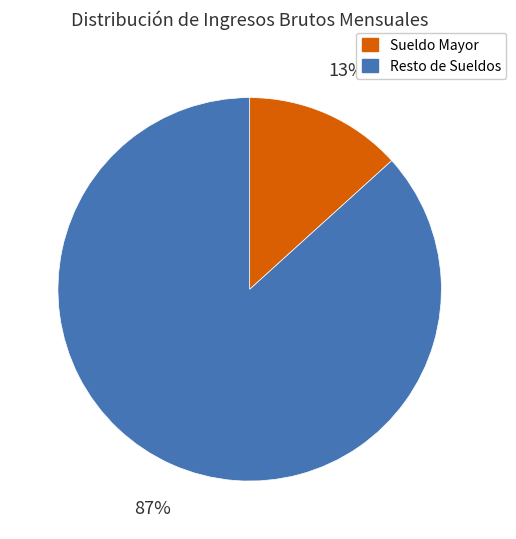

To the nearest percent, what is the average slice percentage?

50%